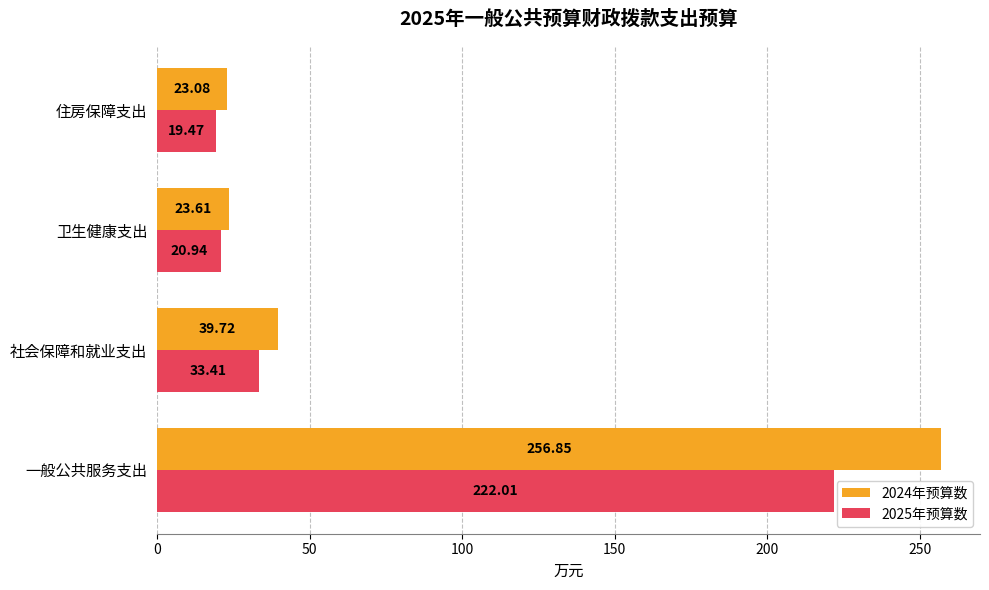

Rank the series by their maximum value, from highest to lowest.

2024年预算数, 2025年预算数